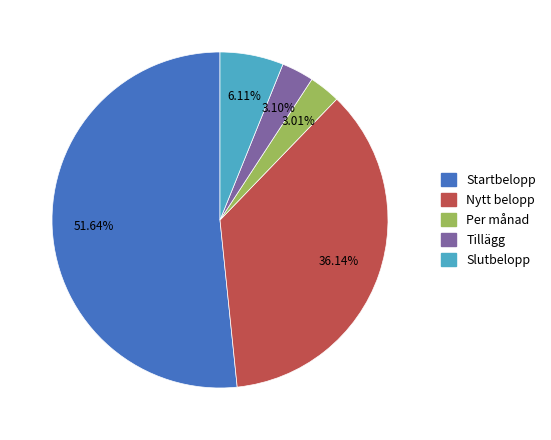

To the nearest percent, what percentage of the pie is Startbelopp?

52%